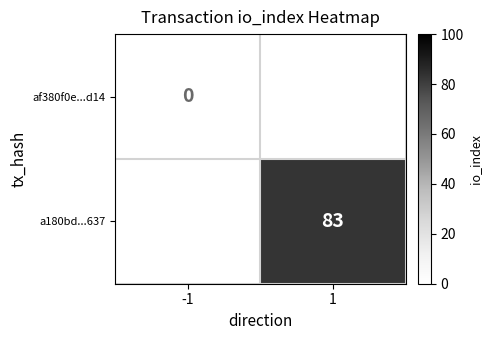

Is it true that a180bd...637 equals 116 at 1?

False